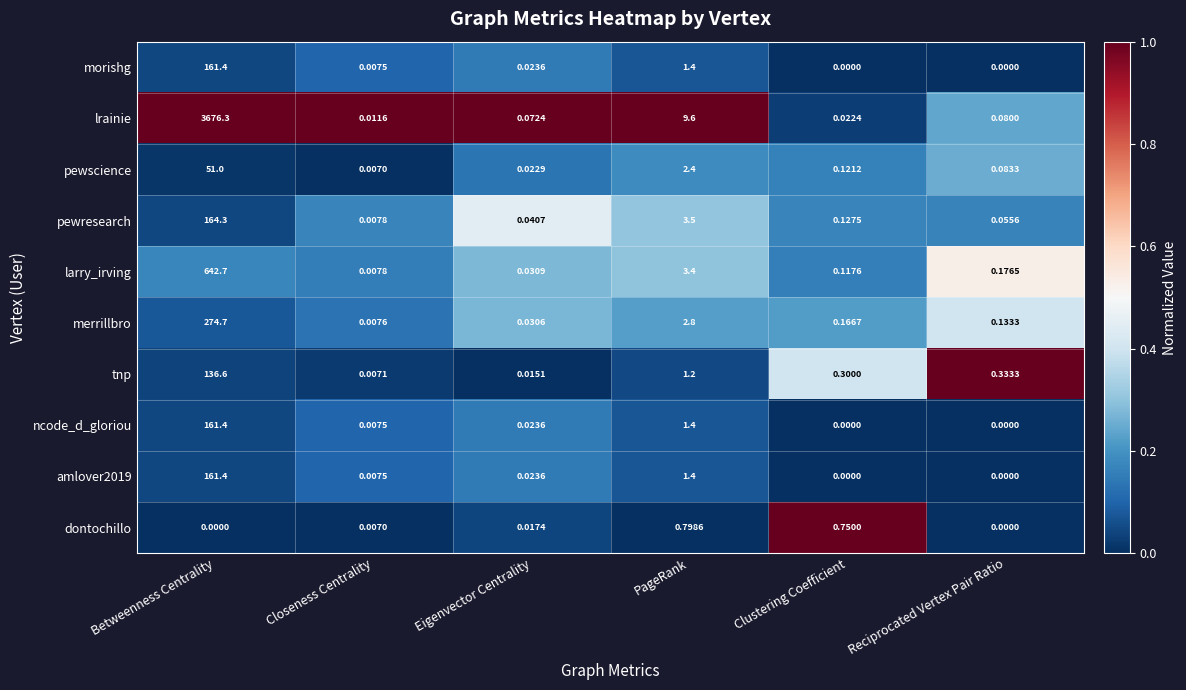

Which series has the widest spread of values?

lrainie